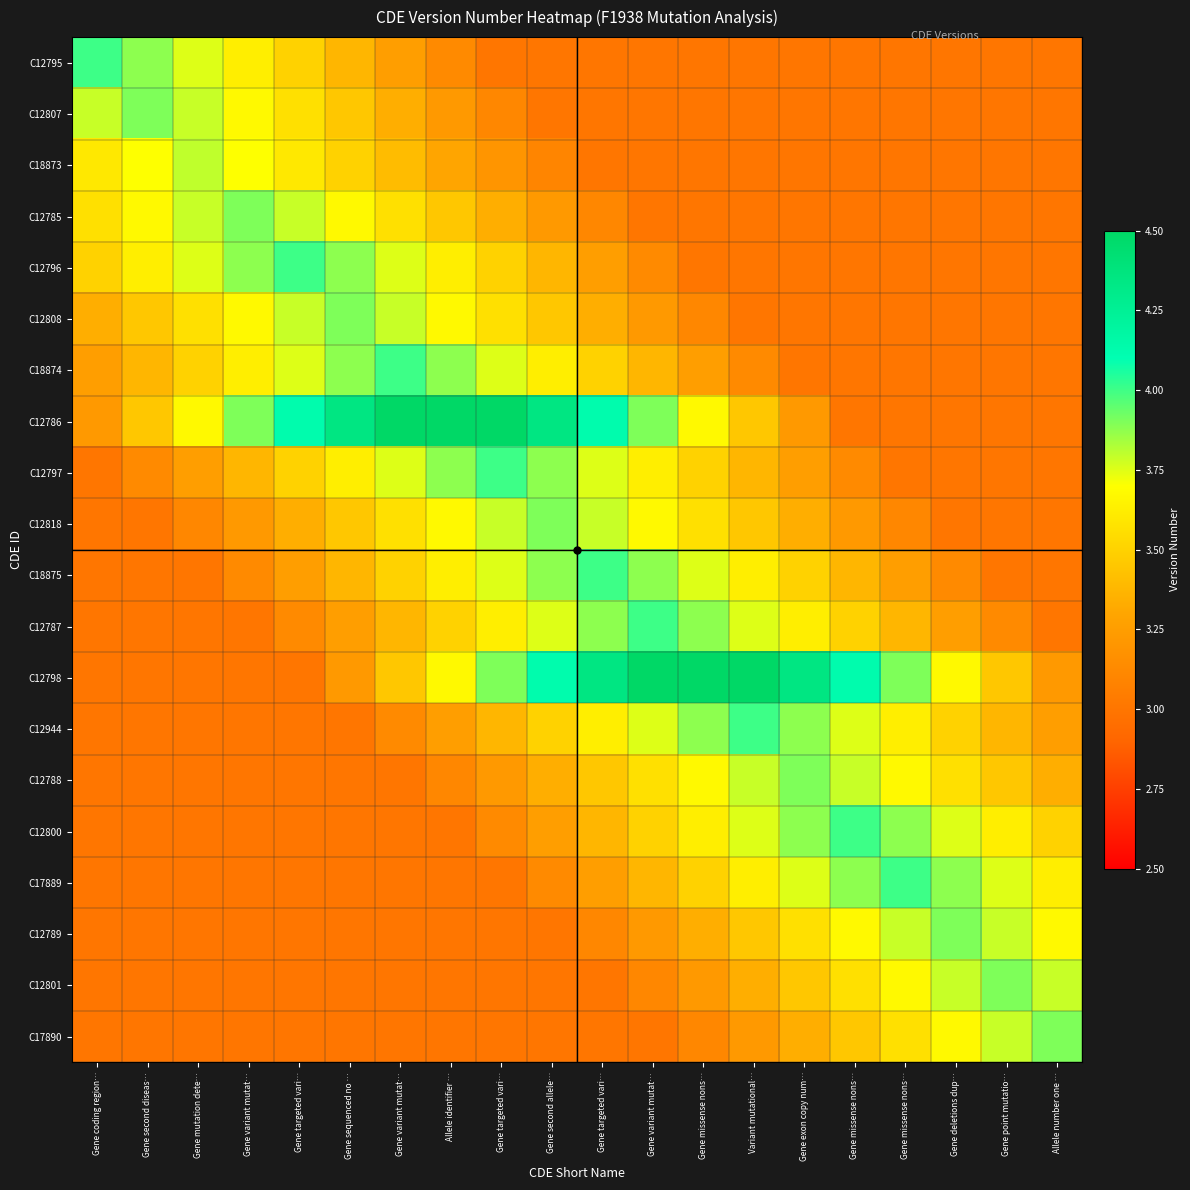

Reading left to right, what are all the values shown in this chart?

C12795: Gene coding region…=4.0	Gene second diseas…=3.9	Gene mutation dete…=3.8	Gene variant mutat…=3.6	Gene targeted vari…=3.5	Gene sequenced no …=3.4	Gene variant mutat…=3.2	Allele identifier …=3.1	Gene targeted vari…=3.0	Gene second allele…=3.0	Gene targeted vari…=3.0	Gene variant mutat…=3.0	Gene missense nons…=3.0	Variant mutational…=3.0	Gene exon copy num…=3.0	Gene missense nons…=3.0	Gene missense nons…=3.0	Gene deletions dup…=3.0	Gene point mutatio…=3.0	Allele number one …=3.0
C12807: Gene coding region…=3.8	Gene second diseas…=3.9	Gene mutation dete…=3.8	Gene variant mutat…=3.7	Gene targeted vari…=3.6	Gene sequenced no …=3.4	Gene variant mutat…=3.3	Allele identifier …=3.2	Gene targeted vari…=3.1	Gene second allele…=3.0	Gene targeted vari…=3.0	Gene variant mutat…=3.0	Gene missense nons…=3.0	Variant mutational…=3.0	Gene exon copy num…=3.0	Gene missense nons…=3.0	Gene missense nons…=3.0	Gene deletions dup…=3.0	Gene point mutatio…=3.0	Allele number one …=3.0
C18873: Gene coding region…=3.6	Gene second diseas…=3.7	Gene mutation dete…=3.8	Gene variant mutat…=3.7	Gene targeted vari…=3.6	Gene sequenced no …=3.5	Gene variant mutat…=3.4	Allele identifier …=3.3	Gene targeted vari…=3.2	Gene second allele…=3.1	Gene targeted vari…=3.0	Gene variant mutat…=3.0	Gene missense nons…=3.0	Variant mutational…=3.0	Gene exon copy num…=3.0	Gene missense nons…=3.0	Gene missense nons…=3.0	Gene deletions dup…=3.0	Gene point mutatio…=3.0	Allele number one …=3.0
C12785: Gene coding region…=3.6	Gene second diseas…=3.7	Gene mutation dete…=3.8	Gene variant mutat…=3.9	Gene targeted vari…=3.8	Gene sequenced no …=3.7	Gene variant mutat…=3.6	Allele identifier …=3.4	Gene targeted vari…=3.3	Gene second allele…=3.2	Gene targeted vari…=3.1	Gene variant mutat…=3.0	Gene missense nons…=3.0	Variant mutational…=3.0	Gene exon copy num…=3.0	Gene missense nons…=3.0	Gene missense nons…=3.0	Gene deletions dup…=3.0	Gene point mutatio…=3.0	Allele number one …=3.0
C12796: Gene coding region…=3.5	Gene second diseas…=3.6	Gene mutation dete…=3.8	Gene variant mutat…=3.9	Gene targeted vari…=4.0	Gene sequenced no …=3.9	Gene variant mutat…=3.8	Allele identifier …=3.6	Gene targeted vari…=3.5	Gene second allele…=3.4	Gene targeted vari…=3.2	Gene variant mutat…=3.1	Gene missense nons…=3.0	Variant mutational…=3.0	Gene exon copy num…=3.0	Gene missense nons…=3.0	Gene missense nons…=3.0	Gene deletions dup…=3.0	Gene point mutatio…=3.0	Allele number one …=3.0
C12808: Gene coding region…=3.3	Gene second diseas…=3.4	Gene mutation dete…=3.6	Gene variant mutat…=3.7	Gene targeted vari…=3.8	Gene sequenced no …=3.9	Gene variant mutat…=3.8	Allele identifier …=3.7	Gene targeted vari…=3.6	Gene second allele…=3.4	Gene targeted vari…=3.3	Gene variant mutat…=3.2	Gene missense nons…=3.1	Variant mutational…=3.0	Gene exon copy num…=3.0	Gene missense nons…=3.0	Gene missense nons…=3.0	Gene deletions dup…=3.0	Gene point mutatio…=3.0	Allele number one …=3.0
C18874: Gene coding region…=3.2	Gene second diseas…=3.4	Gene mutation dete…=3.5	Gene variant mutat…=3.6	Gene targeted vari…=3.8	Gene sequenced no …=3.9	Gene variant mutat…=4.0	Allele identifier …=3.9	Gene targeted vari…=3.8	Gene second allele…=3.6	Gene targeted vari…=3.5	Gene variant mutat…=3.4	Gene missense nons…=3.2	Variant mutational…=3.1	Gene exon copy num…=3.0	Gene missense nons…=3.0	Gene missense nons…=3.0	Gene deletions dup…=3.0	Gene point mutatio…=3.0	Allele number one …=3.0
C12786: Gene coding region…=3.2	Gene second diseas…=3.5	Gene mutation dete…=3.7	Gene variant mutat…=3.9	Gene targeted vari…=4.1	Gene sequenced no …=4.3	Gene variant mutat…=4.5	Allele identifier …=4.5	Gene targeted vari…=4.5	Gene second allele…=4.3	Gene targeted vari…=4.1	Gene variant mutat…=3.9	Gene missense nons…=3.7	Variant mutational…=3.5	Gene exon copy num…=3.2	Gene missense nons…=3.0	Gene missense nons…=3.0	Gene deletions dup…=3.0	Gene point mutatio…=3.0	Allele number one …=3.0
C12797: Gene coding region…=3.0	Gene second diseas…=3.1	Gene mutation dete…=3.2	Gene variant mutat…=3.4	Gene targeted vari…=3.5	Gene sequenced no …=3.6	Gene variant mutat…=3.8	Allele identifier …=3.9	Gene targeted vari…=4.0	Gene second allele…=3.9	Gene targeted vari…=3.8	Gene variant mutat…=3.6	Gene missense nons…=3.5	Variant mutational…=3.4	Gene exon copy num…=3.2	Gene missense nons…=3.1	Gene missense nons…=3.0	Gene deletions dup…=3.0	Gene point mutatio…=3.0	Allele number one …=3.0
C12818: Gene coding region…=3.0	Gene second diseas…=3.0	Gene mutation dete…=3.1	Gene variant mutat…=3.2	Gene targeted vari…=3.3	Gene sequenced no …=3.4	Gene variant mutat…=3.6	Allele identifier …=3.7	Gene targeted vari…=3.8	Gene second allele…=3.9	Gene targeted vari…=3.8	Gene variant mutat…=3.7	Gene missense nons…=3.6	Variant mutational…=3.4	Gene exon copy num…=3.3	Gene missense nons…=3.2	Gene missense nons…=3.1	Gene deletions dup…=3.0	Gene point mutatio…=3.0	Allele number one …=3.0
C18875: Gene coding region…=3.0	Gene second diseas…=3.0	Gene mutation dete…=3.0	Gene variant mutat…=3.1	Gene targeted vari…=3.2	Gene sequenced no …=3.4	Gene variant mutat…=3.5	Allele identifier …=3.6	Gene targeted vari…=3.8	Gene second allele…=3.9	Gene targeted vari…=4.0	Gene variant mutat…=3.9	Gene missense nons…=3.8	Variant mutational…=3.6	Gene exon copy num…=3.5	Gene missense nons…=3.4	Gene missense nons…=3.2	Gene deletions dup…=3.1	Gene point mutatio…=3.0	Allele number one …=3.0
C12787: Gene coding region…=3.0	Gene second diseas…=3.0	Gene mutation dete…=3.0	Gene variant mutat…=3.0	Gene targeted vari…=3.1	Gene sequenced no …=3.2	Gene variant mutat…=3.4	Allele identifier …=3.5	Gene targeted vari…=3.6	Gene second allele…=3.8	Gene targeted vari…=3.9	Gene variant mutat…=4.0	Gene missense nons…=3.9	Variant mutational…=3.8	Gene exon copy num…=3.6	Gene missense nons…=3.5	Gene missense nons…=3.4	Gene deletions dup…=3.2	Gene point mutatio…=3.1	Allele number one …=3.0
C12798: Gene coding region…=3.0	Gene second diseas…=3.0	Gene mutation dete…=3.0	Gene variant mutat…=3.0	Gene targeted vari…=3.0	Gene sequenced no …=3.2	Gene variant mutat…=3.5	Allele identifier …=3.7	Gene targeted vari…=3.9	Gene second allele…=4.1	Gene targeted vari…=4.3	Gene variant mutat…=4.5	Gene missense nons…=4.5	Variant mutational…=4.5	Gene exon copy num…=4.3	Gene missense nons…=4.1	Gene missense nons…=3.9	Gene deletions dup…=3.7	Gene point mutatio…=3.5	Allele number one …=3.2
C12944: Gene coding region…=3.0	Gene second diseas…=3.0	Gene mutation dete…=3.0	Gene variant mutat…=3.0	Gene targeted vari…=3.0	Gene sequenced no …=3.0	Gene variant mutat…=3.1	Allele identifier …=3.2	Gene targeted vari…=3.4	Gene second allele…=3.5	Gene targeted vari…=3.6	Gene variant mutat…=3.8	Gene missense nons…=3.9	Variant mutational…=4.0	Gene exon copy num…=3.9	Gene missense nons…=3.8	Gene missense nons…=3.6	Gene deletions dup…=3.5	Gene point mutatio…=3.4	Allele number one …=3.2
C12788: Gene coding region…=3.0	Gene second diseas…=3.0	Gene mutation dete…=3.0	Gene variant mutat…=3.0	Gene targeted vari…=3.0	Gene sequenced no …=3.0	Gene variant mutat…=3.0	Allele identifier …=3.1	Gene targeted vari…=3.2	Gene second allele…=3.3	Gene targeted vari…=3.4	Gene variant mutat…=3.6	Gene missense nons…=3.7	Variant mutational…=3.8	Gene exon copy num…=3.9	Gene missense nons…=3.8	Gene missense nons…=3.7	Gene deletions dup…=3.6	Gene point mutatio…=3.4	Allele number one …=3.3
C12800: Gene coding region…=3.0	Gene second diseas…=3.0	Gene mutation dete…=3.0	Gene variant mutat…=3.0	Gene targeted vari…=3.0	Gene sequenced no …=3.0	Gene variant mutat…=3.0	Allele identifier …=3.0	Gene targeted vari…=3.1	Gene second allele…=3.2	Gene targeted vari…=3.4	Gene variant mutat…=3.5	Gene missense nons…=3.6	Variant mutational…=3.8	Gene exon copy num…=3.9	Gene missense nons…=4.0	Gene missense nons…=3.9	Gene deletions dup…=3.8	Gene point mutatio…=3.6	Allele number one …=3.5
C17889: Gene coding region…=3.0	Gene second diseas…=3.0	Gene mutation dete…=3.0	Gene variant mutat…=3.0	Gene targeted vari…=3.0	Gene sequenced no …=3.0	Gene variant mutat…=3.0	Allele identifier …=3.0	Gene targeted vari…=3.0	Gene second allele…=3.1	Gene targeted vari…=3.2	Gene variant mutat…=3.4	Gene missense nons…=3.5	Variant mutational…=3.6	Gene exon copy num…=3.8	Gene missense nons…=3.9	Gene missense nons…=4.0	Gene deletions dup…=3.9	Gene point mutatio…=3.8	Allele number one …=3.6
C12789: Gene coding region…=3.0	Gene second diseas…=3.0	Gene mutation dete…=3.0	Gene variant mutat…=3.0	Gene targeted vari…=3.0	Gene sequenced no …=3.0	Gene variant mutat…=3.0	Allele identifier …=3.0	Gene targeted vari…=3.0	Gene second allele…=3.0	Gene targeted vari…=3.1	Gene variant mutat…=3.2	Gene missense nons…=3.3	Variant mutational…=3.4	Gene exon copy num…=3.6	Gene missense nons…=3.7	Gene missense nons…=3.8	Gene deletions dup…=3.9	Gene point mutatio…=3.8	Allele number one …=3.7
C12801: Gene coding region…=3.0	Gene second diseas…=3.0	Gene mutation dete…=3.0	Gene variant mutat…=3.0	Gene targeted vari…=3.0	Gene sequenced no …=3.0	Gene variant mutat…=3.0	Allele identifier …=3.0	Gene targeted vari…=3.0	Gene second allele…=3.0	Gene targeted vari…=3.0	Gene variant mutat…=3.1	Gene missense nons…=3.2	Variant mutational…=3.3	Gene exon copy num…=3.4	Gene missense nons…=3.6	Gene missense nons…=3.7	Gene deletions dup…=3.8	Gene point mutatio…=3.9	Allele number one …=3.8
C17890: Gene coding region…=3.0	Gene second diseas…=3.0	Gene mutation dete…=3.0	Gene variant mutat…=3.0	Gene targeted vari…=3.0	Gene sequenced no …=3.0	Gene variant mutat…=3.0	Allele identifier …=3.0	Gene targeted vari…=3.0	Gene second allele…=3.0	Gene targeted vari…=3.0	Gene variant mutat…=3.0	Gene missense nons…=3.1	Variant mutational…=3.2	Gene exon copy num…=3.3	Gene missense nons…=3.4	Gene missense nons…=3.6	Gene deletions dup…=3.7	Gene point mutatio…=3.8	Allele number one …=3.9